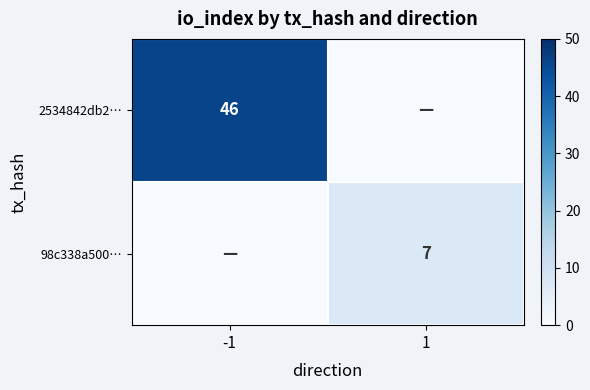

The 98c338a500… series shows 12 at 1. True or false?

False